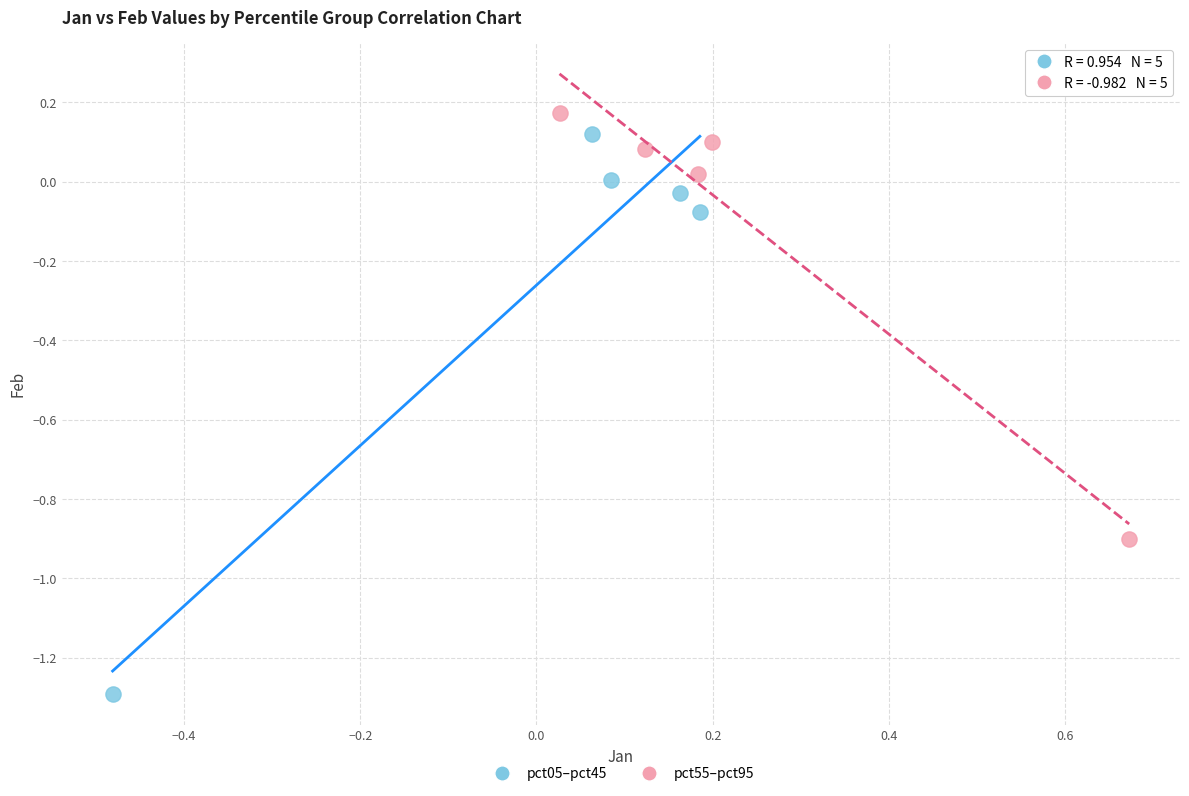

Which series has the largest Y range (max minus min)?

pct05–pct45